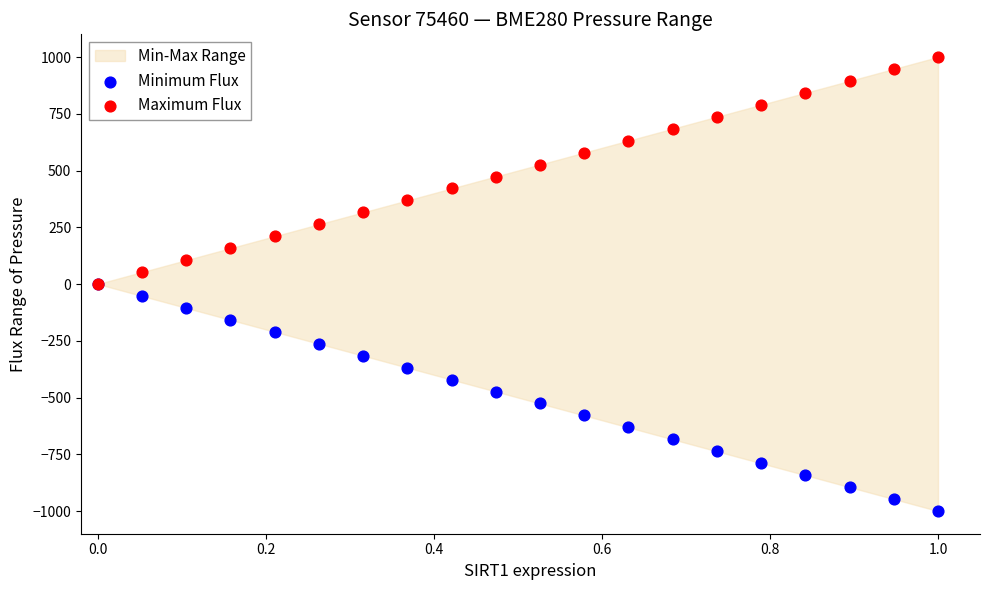

Which series reaches the minimum Y coordinate?

Minimum Flux